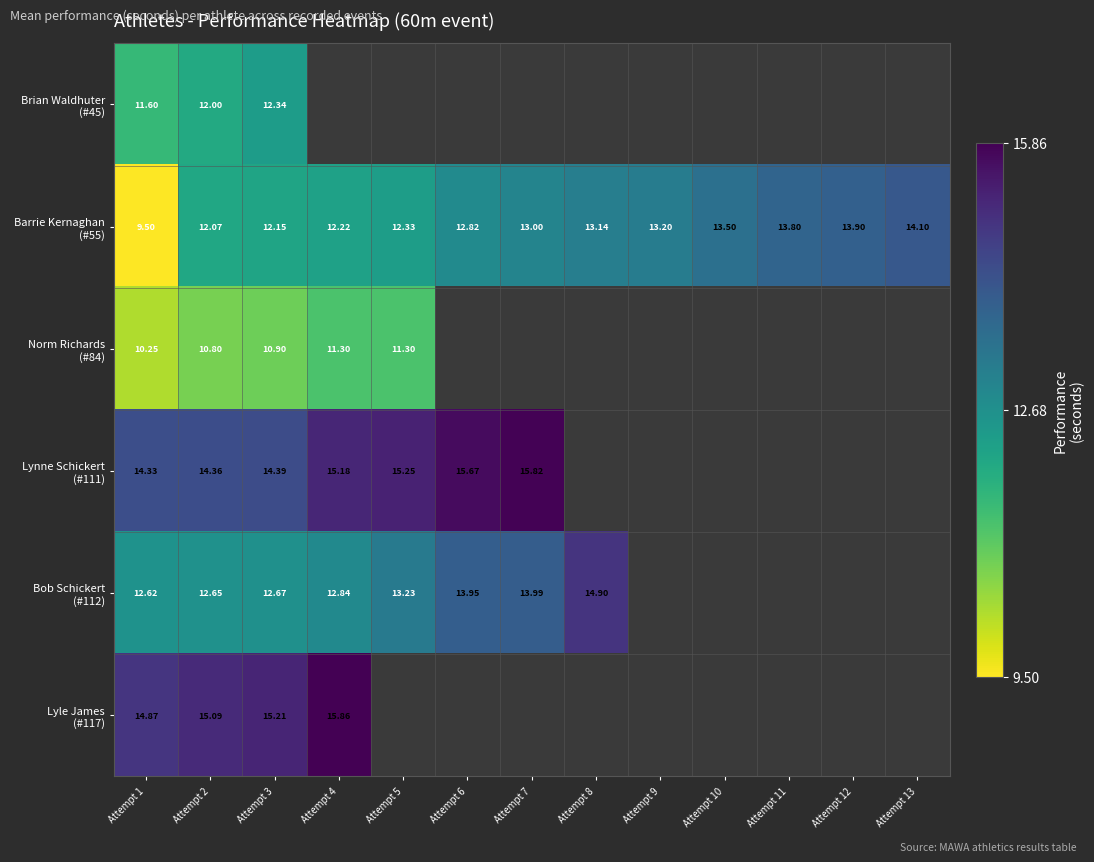

How many categories are shown in the chart?

13